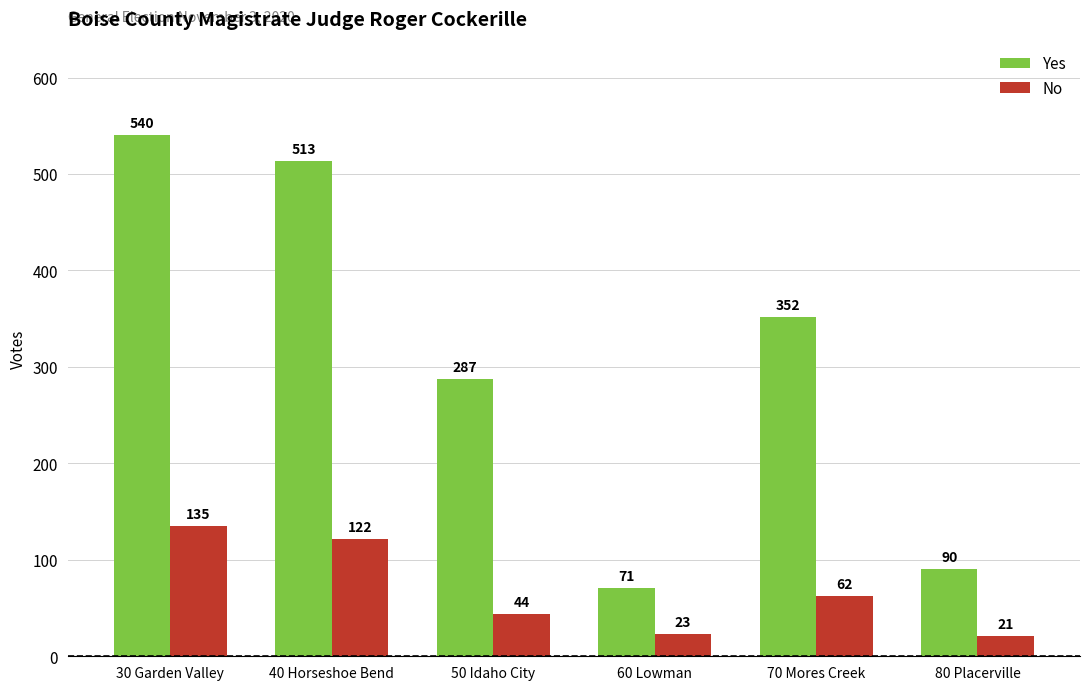

The Yes series shows 163 at 50 Idaho City. True or false?

False